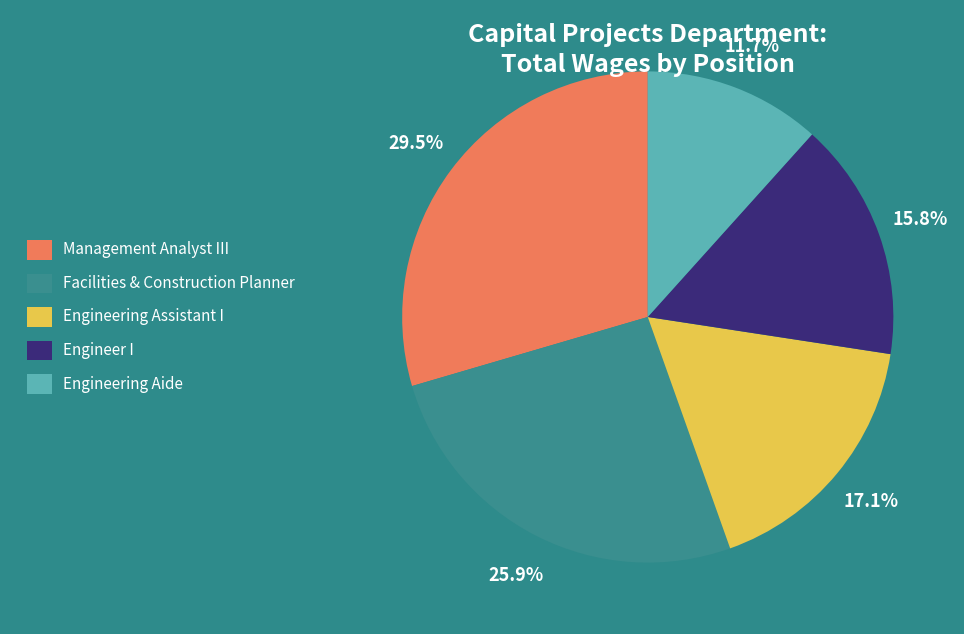

Approximately how many times larger is the value at Engineering Assistant I compared to Facilities & Construction Planner?

0.7